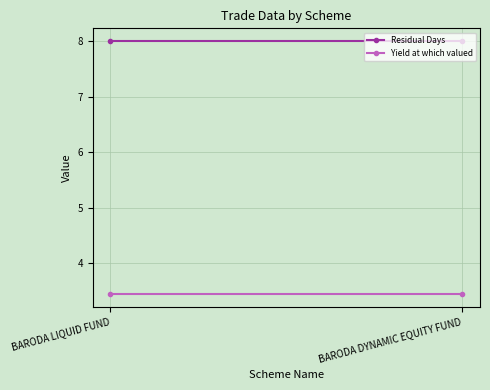

Where is Yield at which valued nearest to the value 3?

BARODA LIQUID FUND